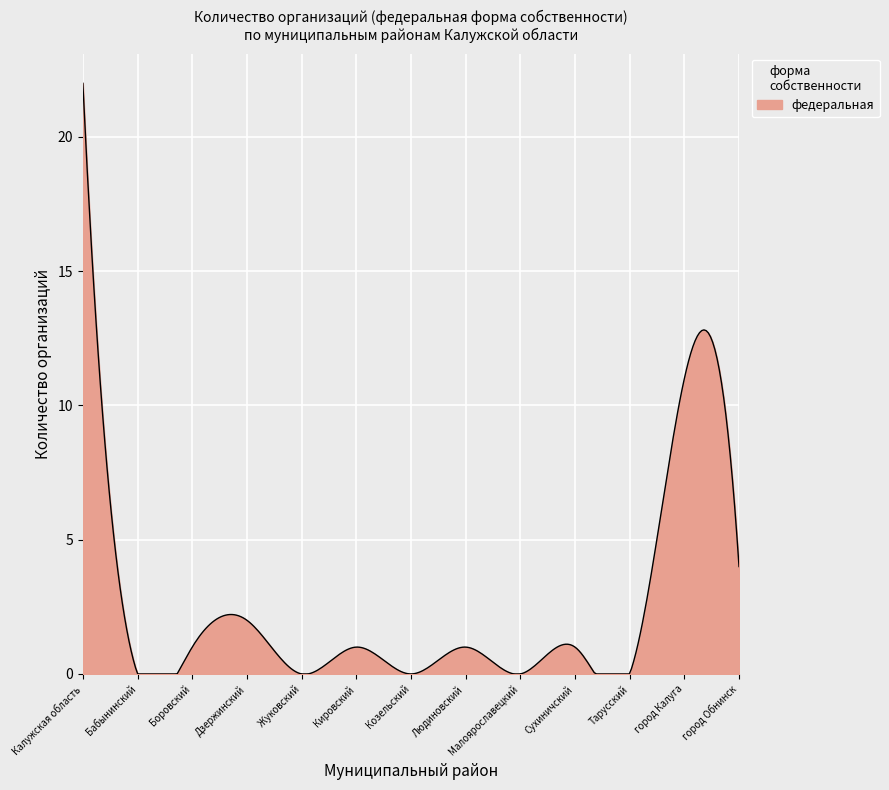

What is the greatest value displayed?

22.0